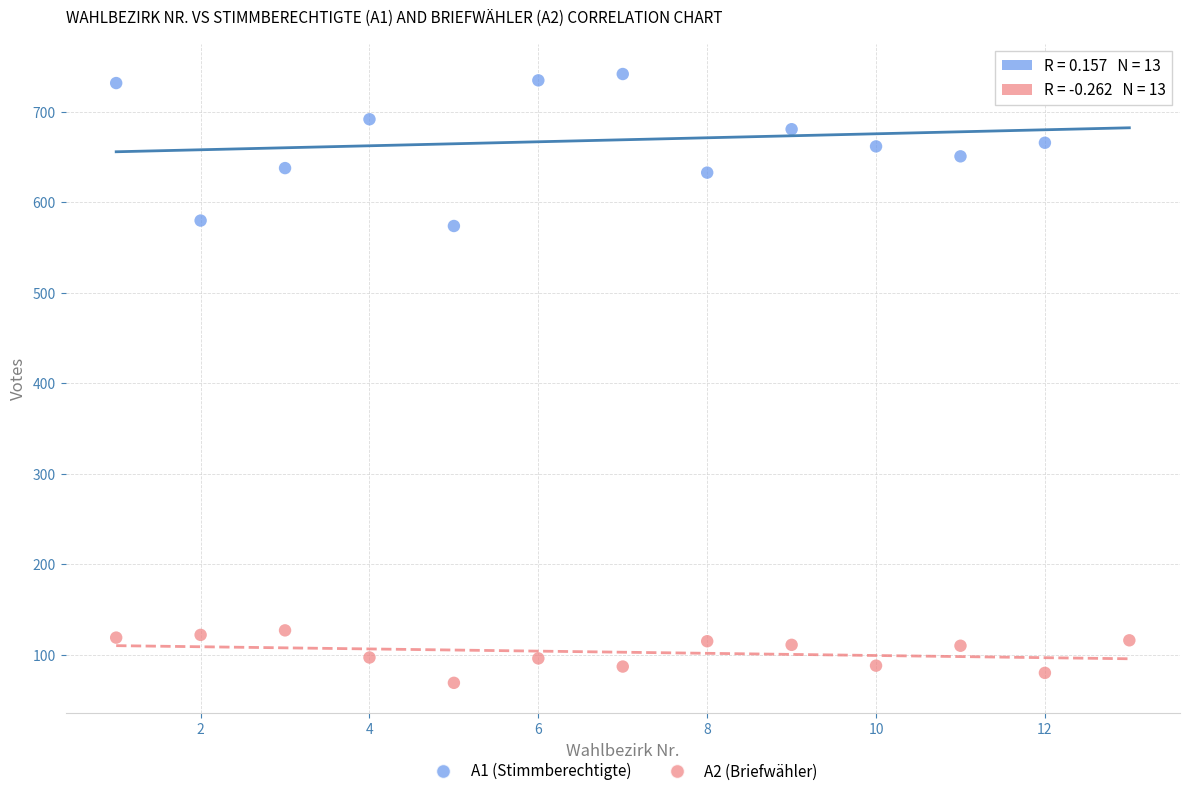

Which series has the largest Y range (max minus min)?

A1 (Stimmberechtigte)